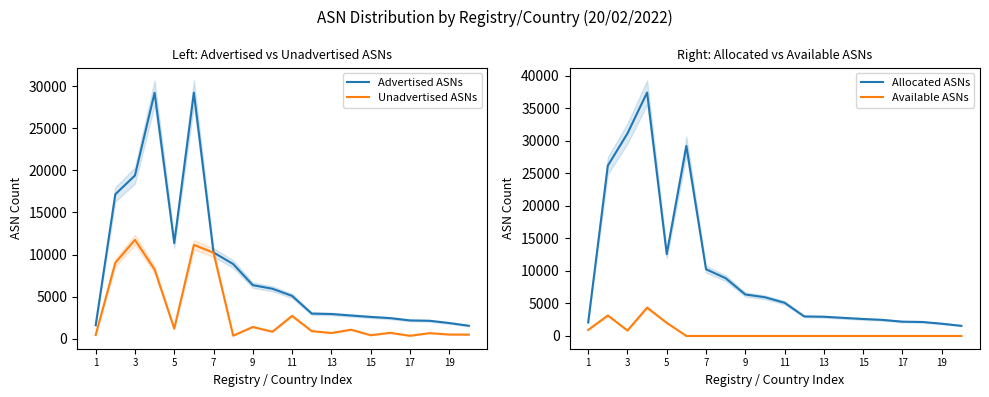

What is the difference between the Allocated ASNs values at 9 and 19?

4494